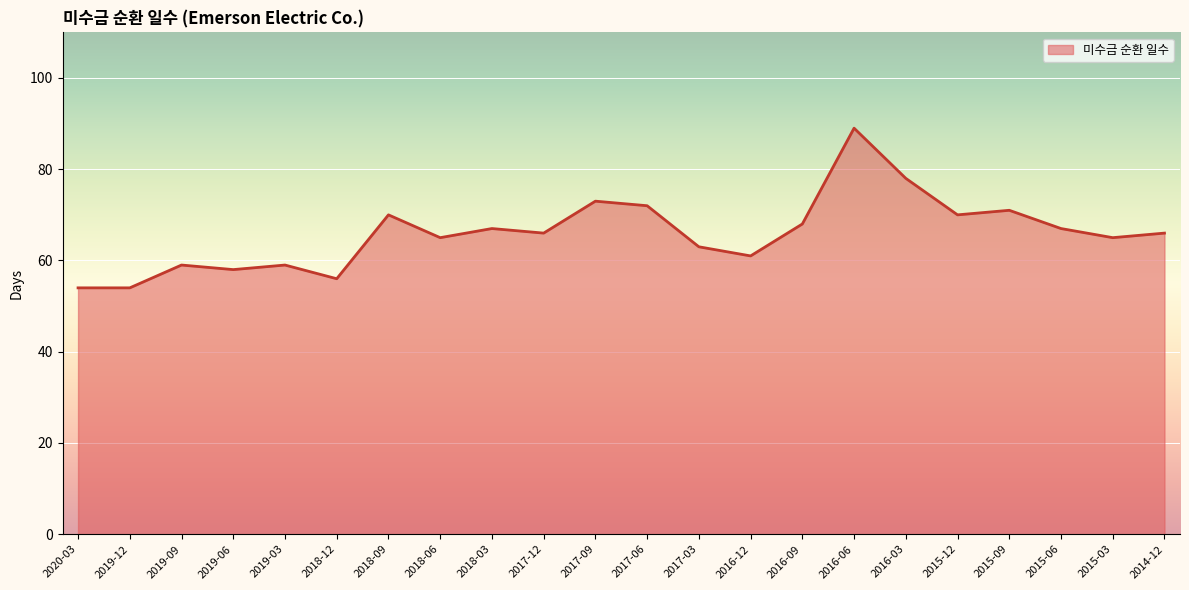

How many lines are shown in the chart?

1